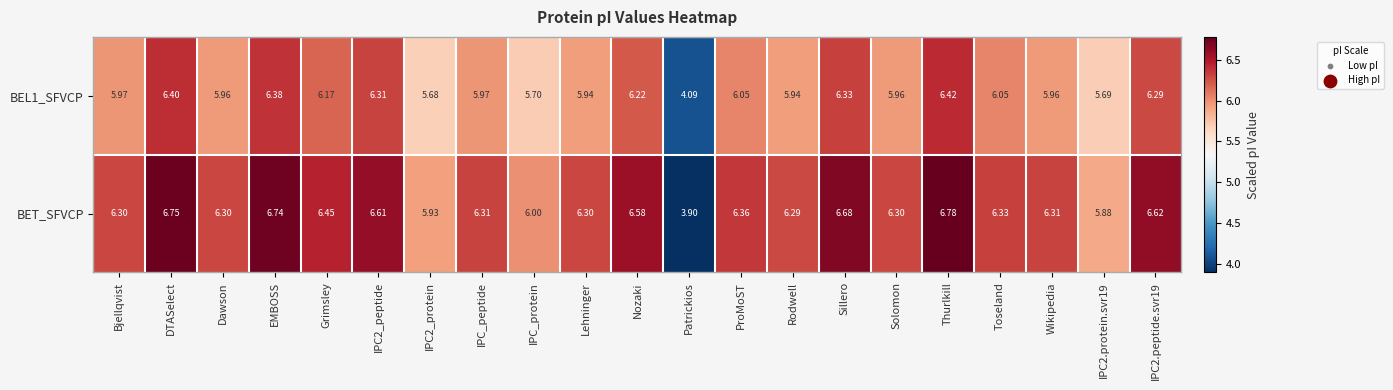

Which series has the largest range (max minus min)?

BET_SFVCP